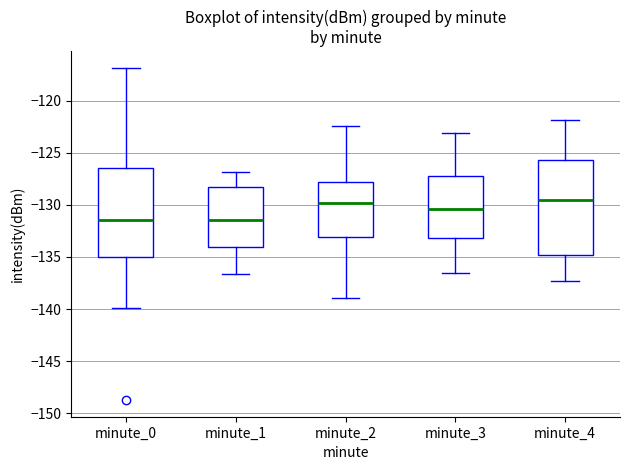

Reading left to right, transcribe this box plot: for each box, give where its median line is, the range the box spans, and where its two whiskers end, as read against the y-axis. The values are not printed on the chart, so give them approximately, as read against the axis.

minute_0: median -131.5, box -135.0 to -126.5, whiskers -140.0 to -117.0
minute_1: median -131.5, box -134.0 to -128.5, whiskers -136.5 to -127.0
minute_2: median -130.0, box -133.0 to -128.0, whiskers -139.0 to -122.5
minute_3: median -130.5, box -133.0 to -127.0, whiskers -136.5 to -123.0
minute_4: median -129.5, box -135.0 to -125.5, whiskers -137.5 to -122.0